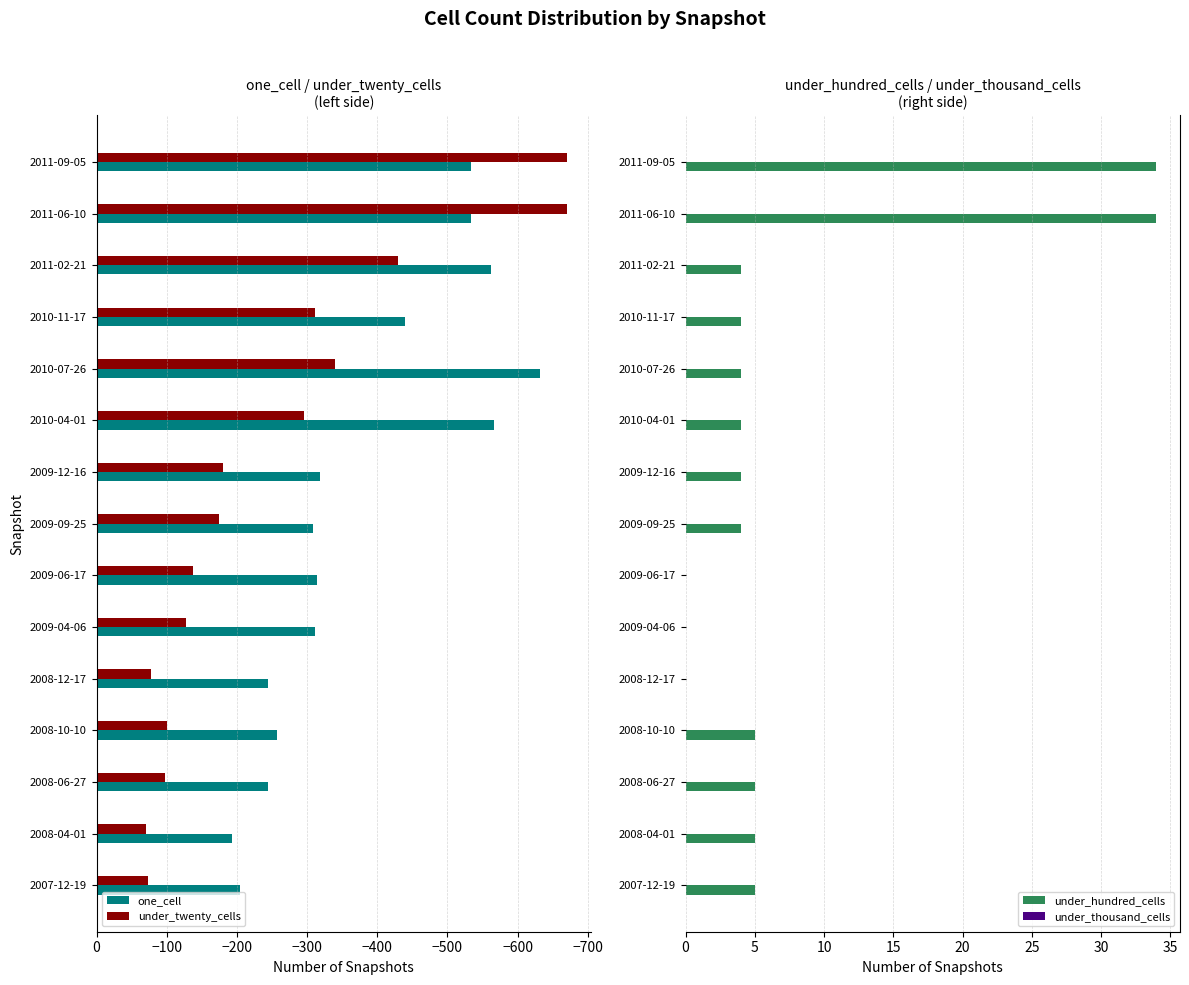

Where is under_twenty_cells nearest to the value -370?

2010-07-26